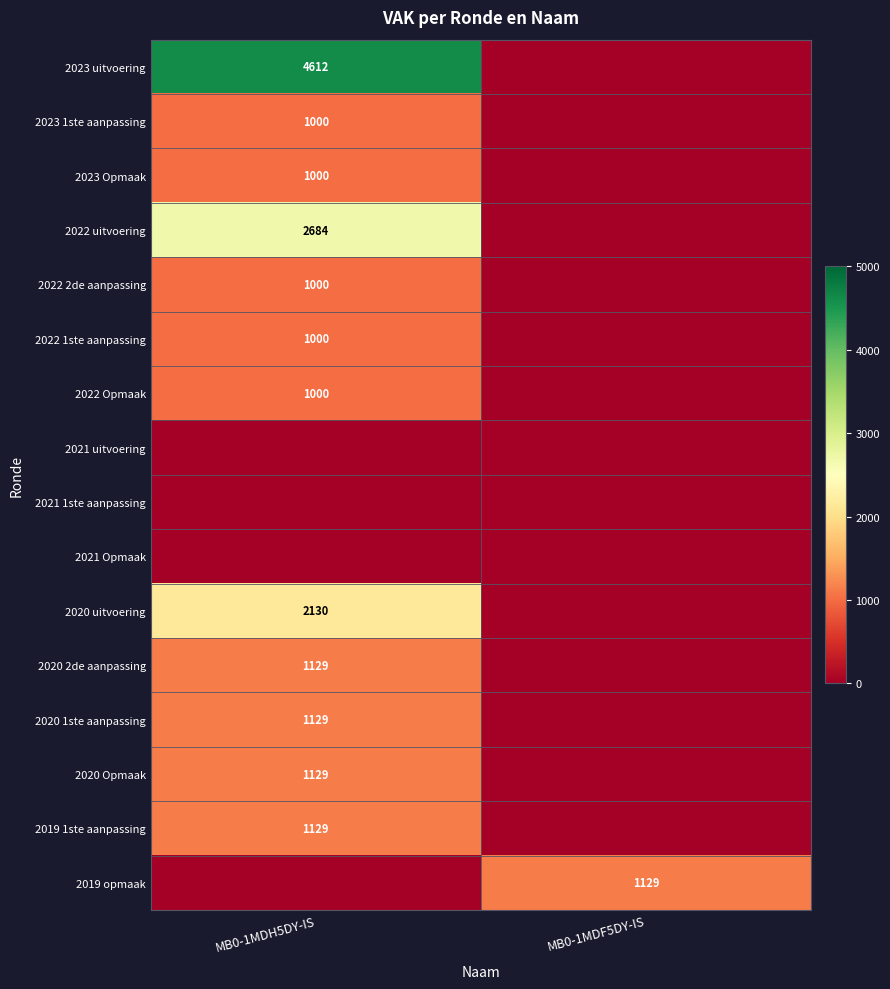

At which category is the sum across all series the highest?

MB0-1MDH5DY-IS